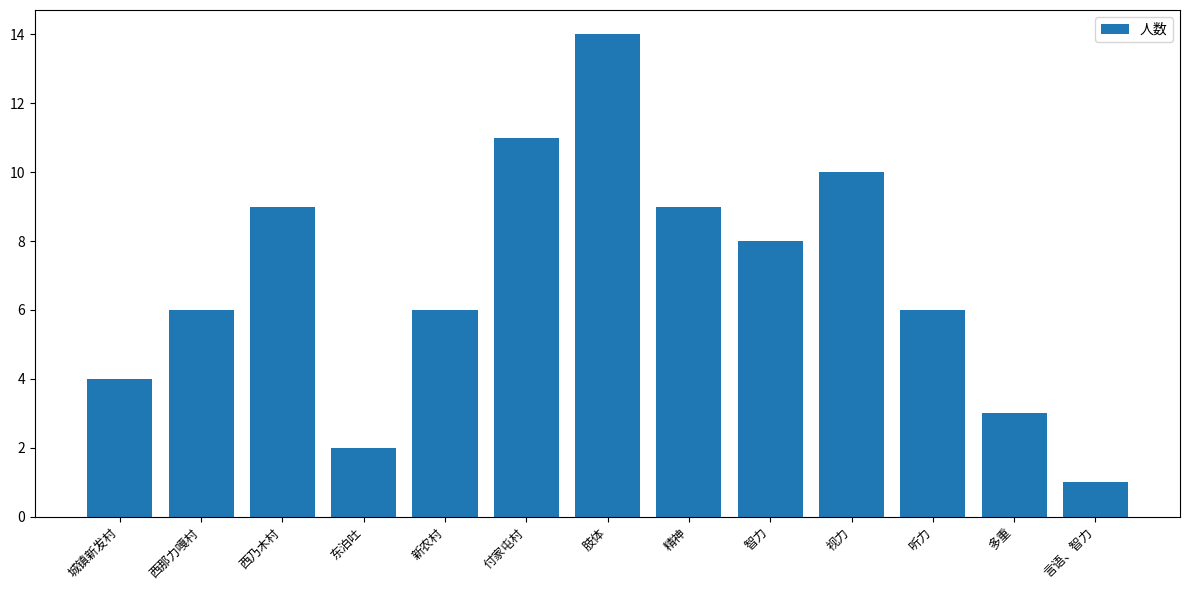

Reading left to right, what are all the values shown in this chart?

城镇新发村=4	西那力嘎村=6	西乃木村=9	东泊吐=2	新农村=6	付家屯村=11	肢体=14	精神=9	智力=8	视力=10	听力=6	多重=3	言语、智力=1